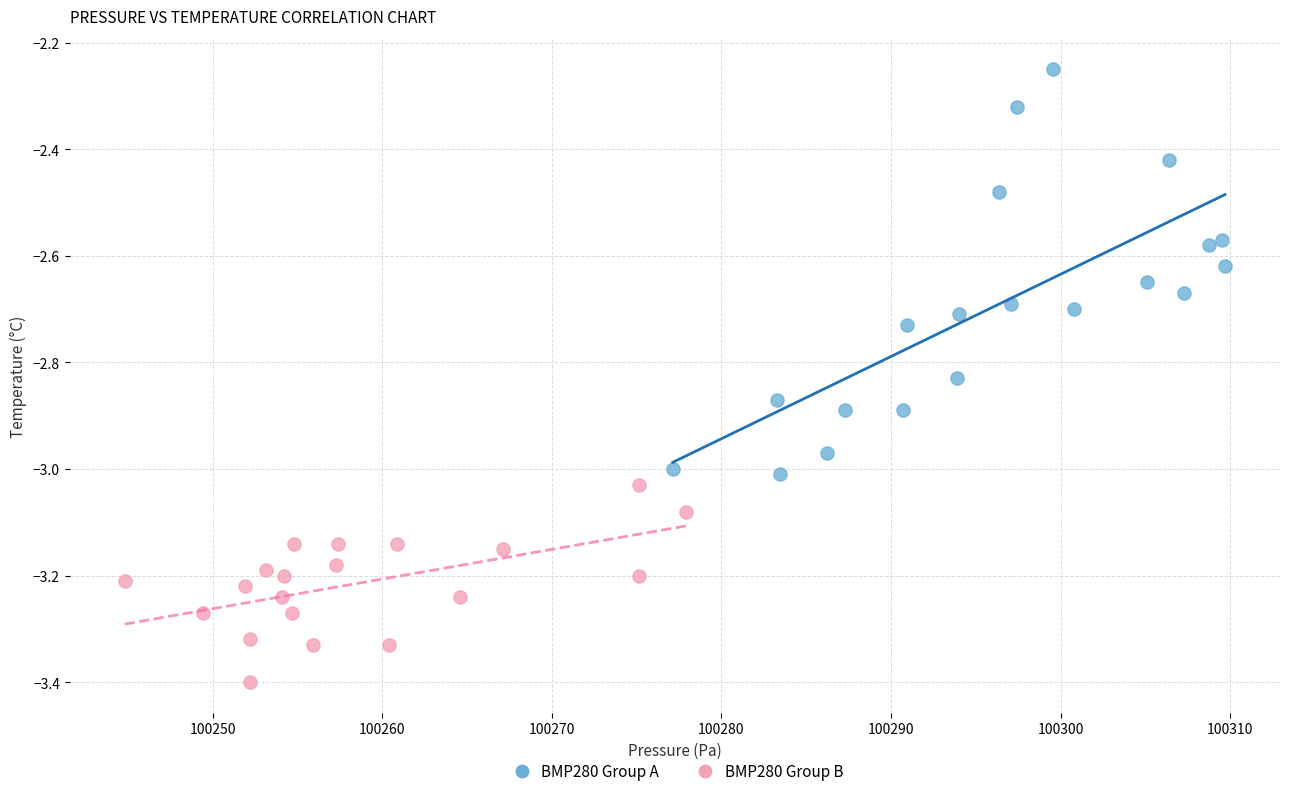

Which series contains the lowest Y value?

BMP280 Group B